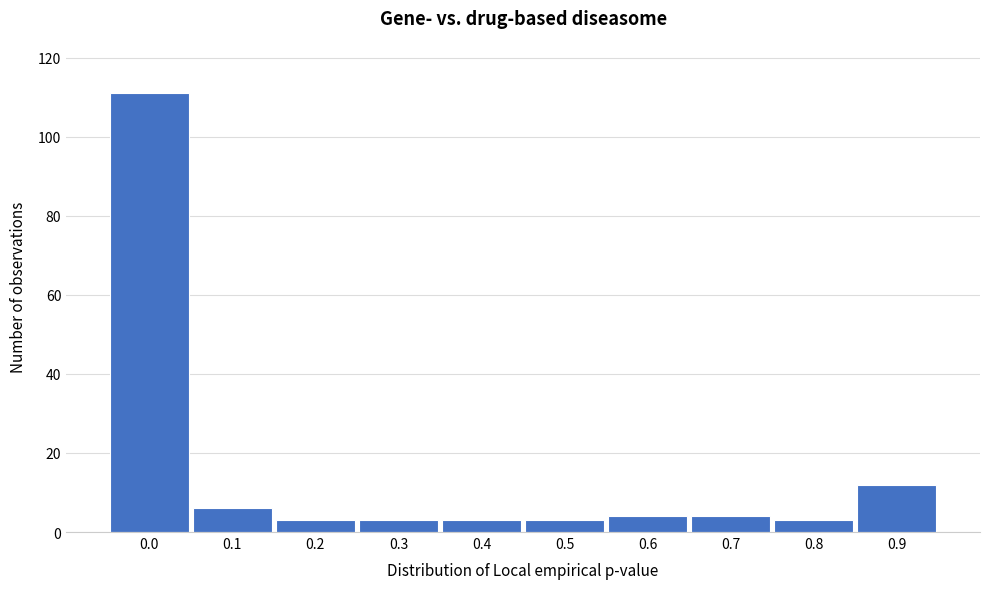

Reading right to left, what are all the values shown in this chart?

12	3	4	4	3	3	3	3	6	111